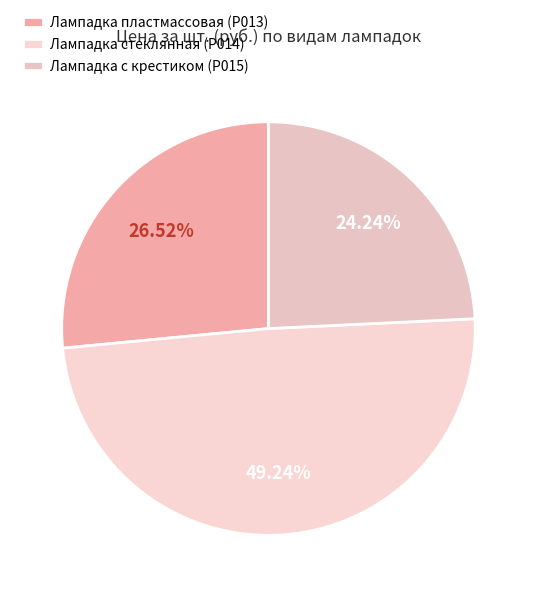

To the nearest percent, what is the difference between the Лампадка с крестиком (Р015) and Лампадка пластмассовая (Р013) slice percentages?

2%